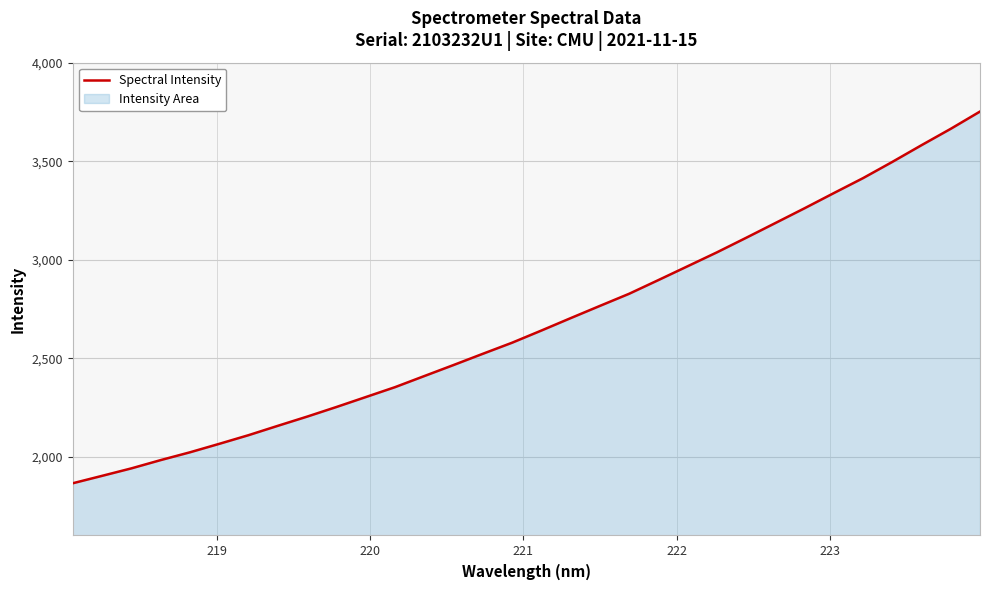

What is the maximum value shown in the chart?

3751.9